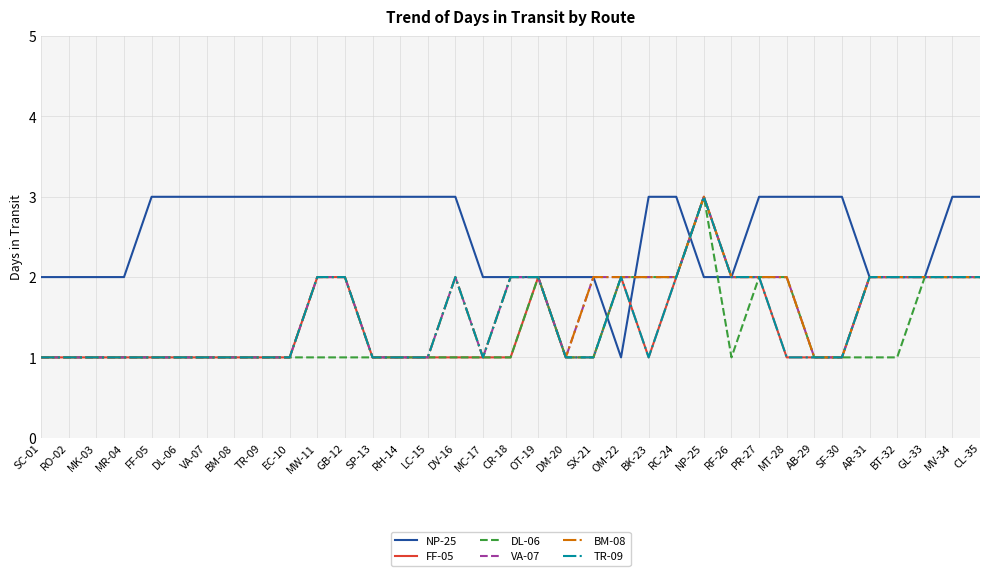

What is the total value across all series at MW-11?

12